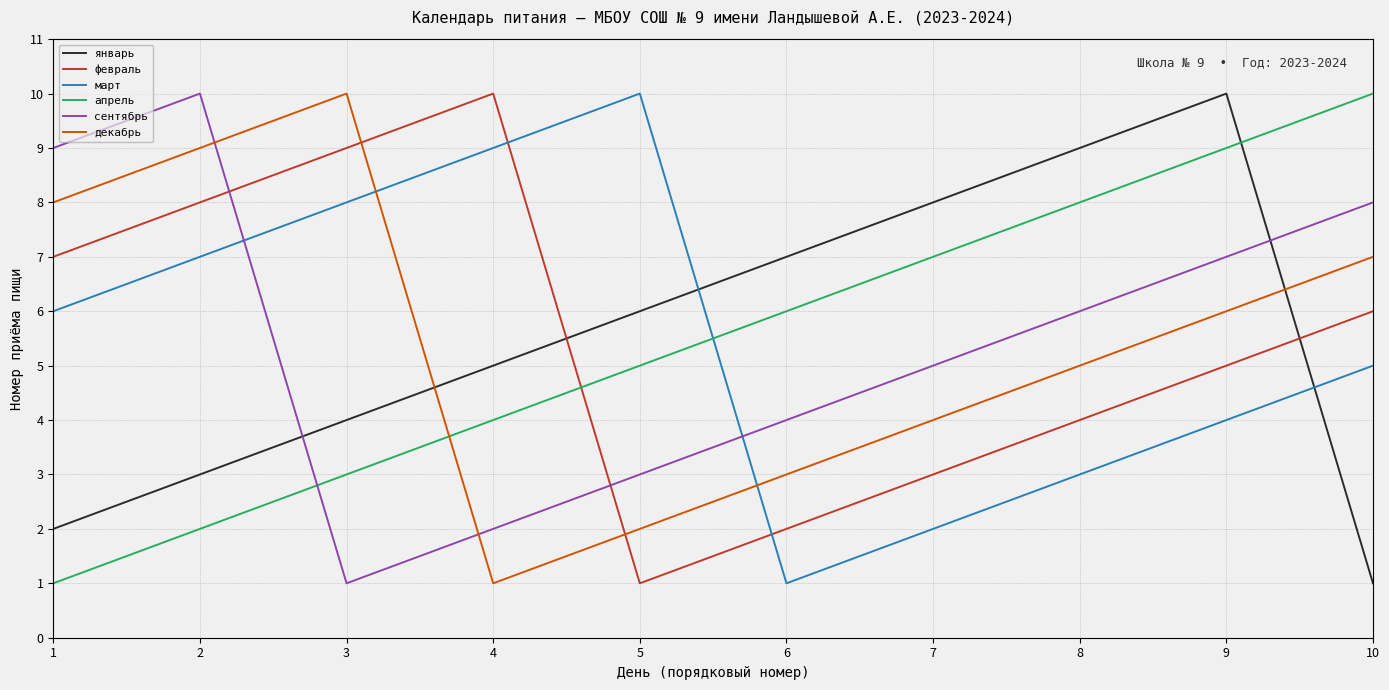

What is the maximum value shown in the chart?

10